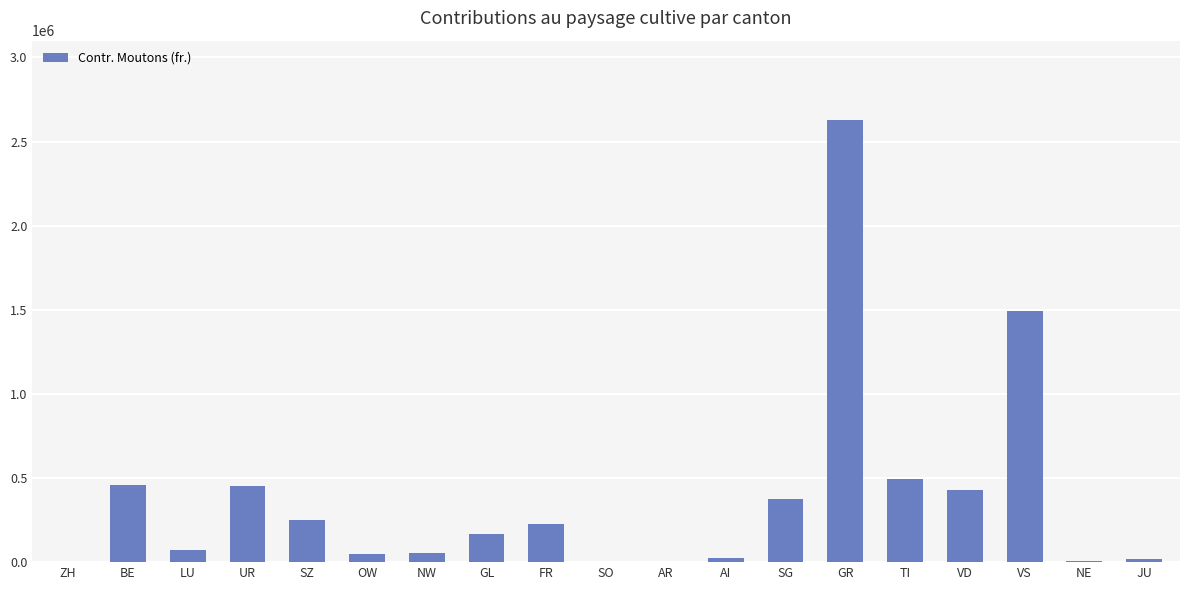

What is the sum of all values?

7180598.4